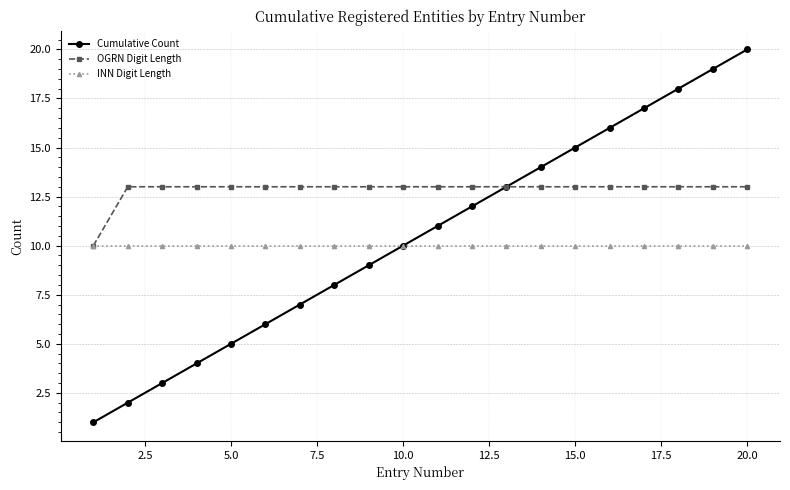

Which series has the largest range (max minus min)?

Cumulative Count